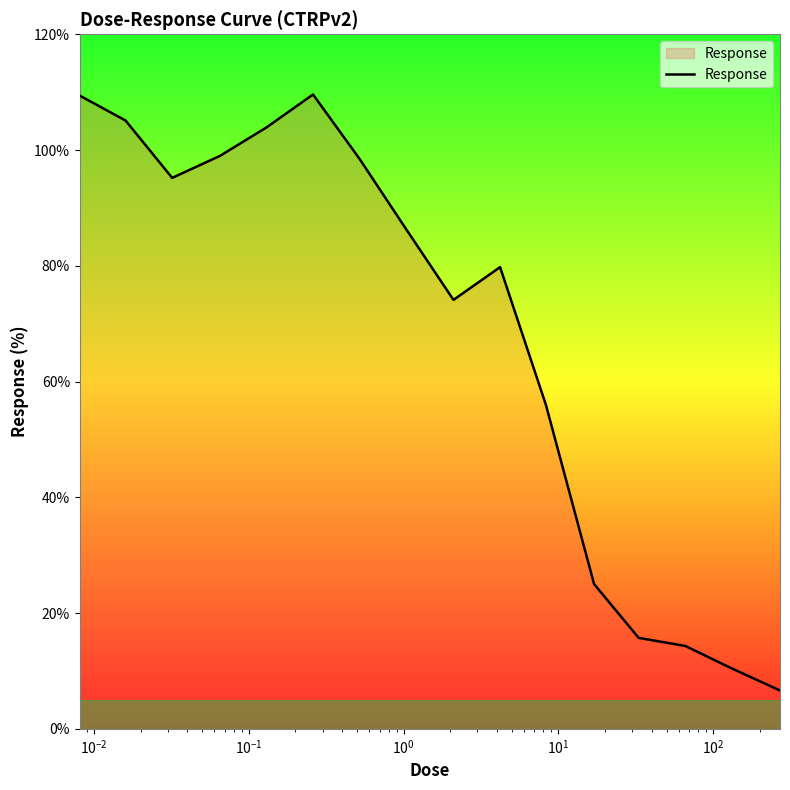

What is the difference between the maximum and minimum values?

103.0